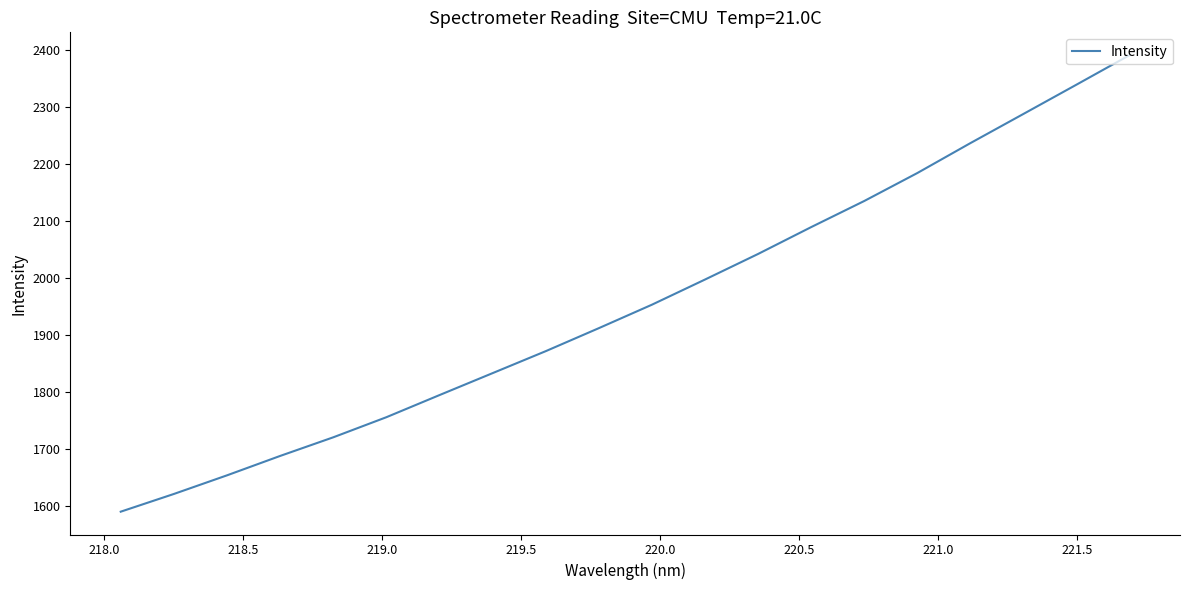

What is the sum of all values?

39080.8